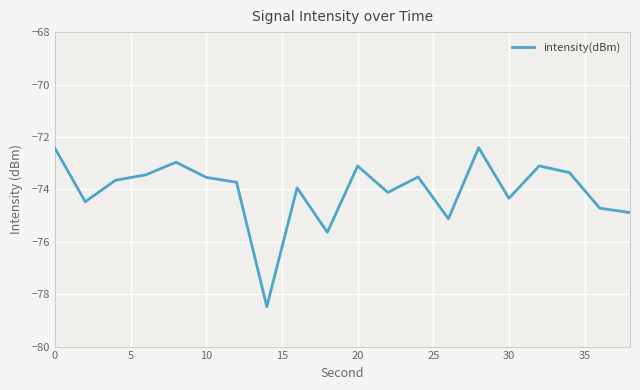

What is the difference between the maximum and minimum values?

6.1